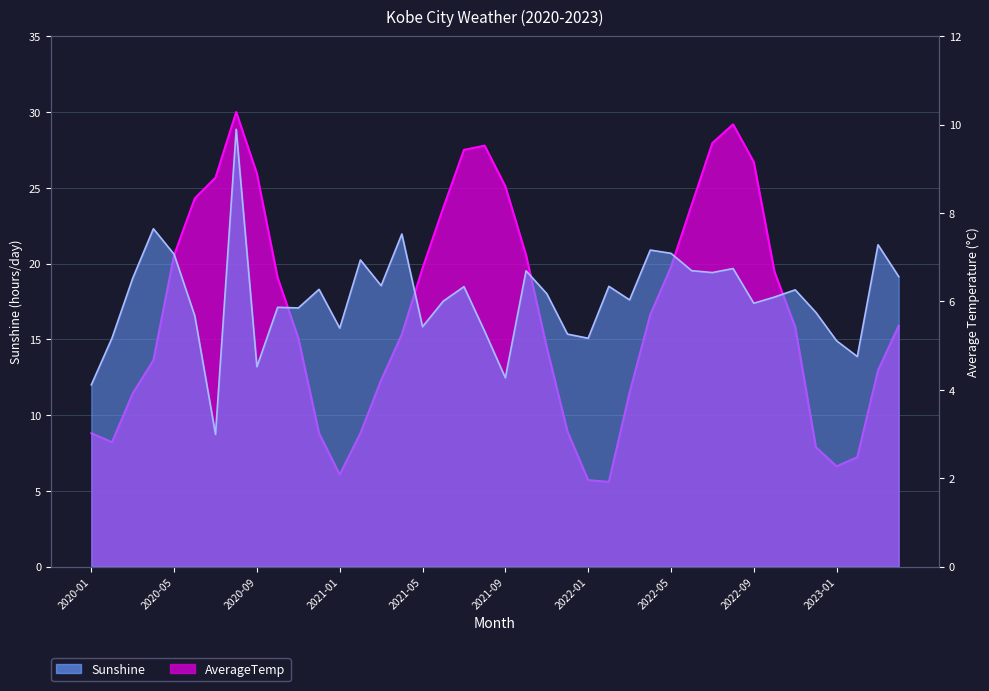

What is the label of the 6th point from the left?

2020-06